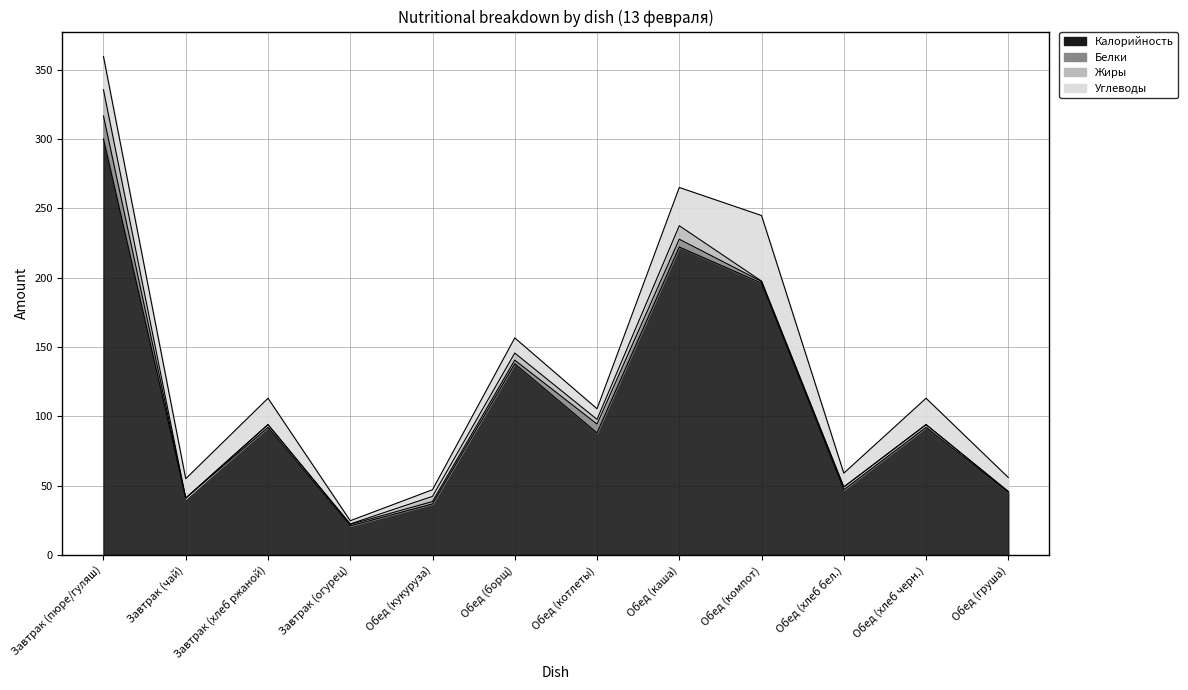

At which category is the sum across all series the highest?

Завтрак (пюре/гуляш)